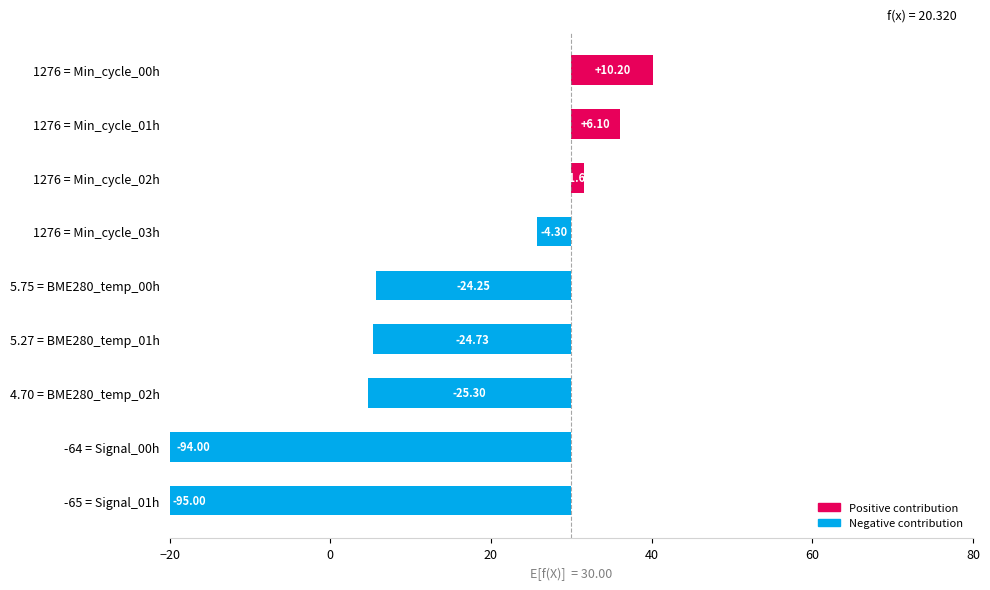

What is the average value?

-27.7